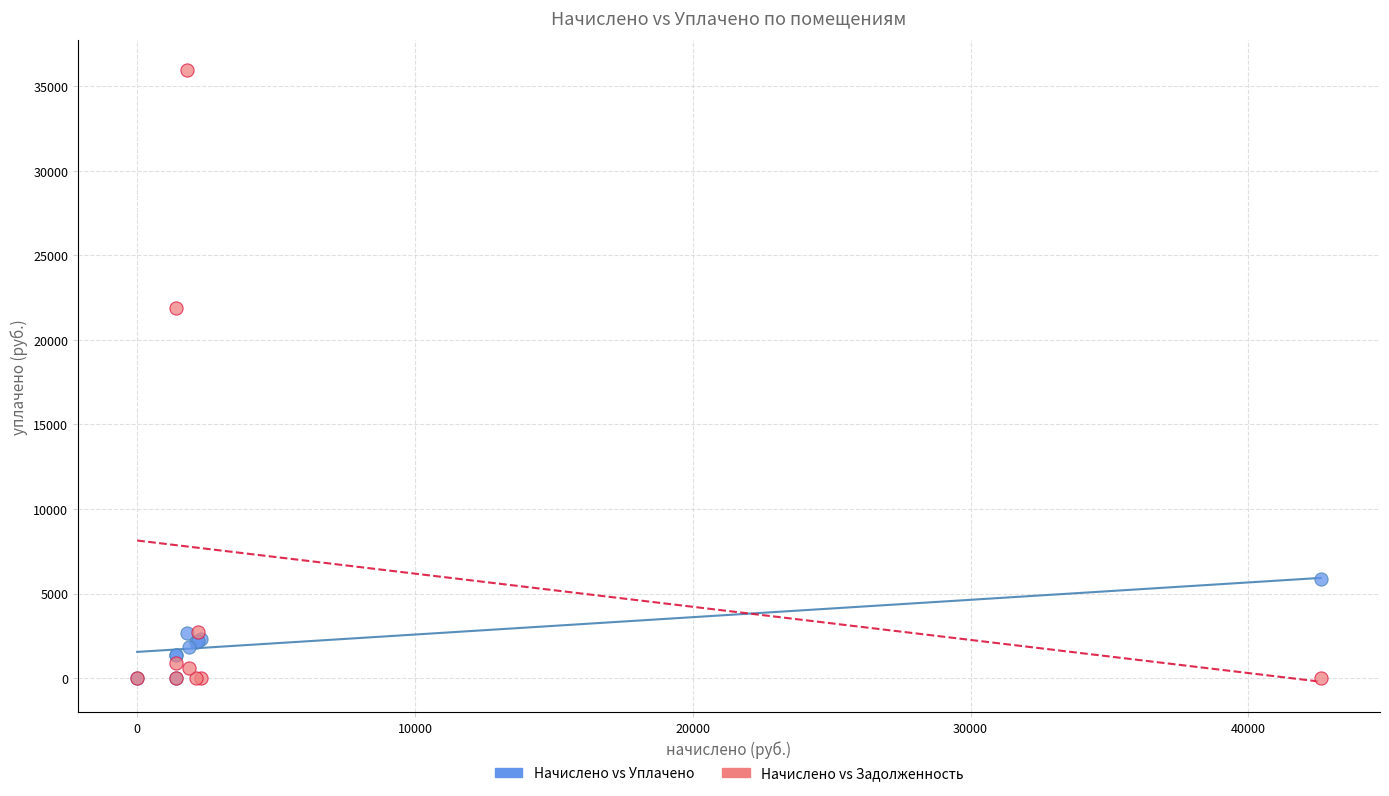

Across all series, what Y value is closest to 17969?

21889.6